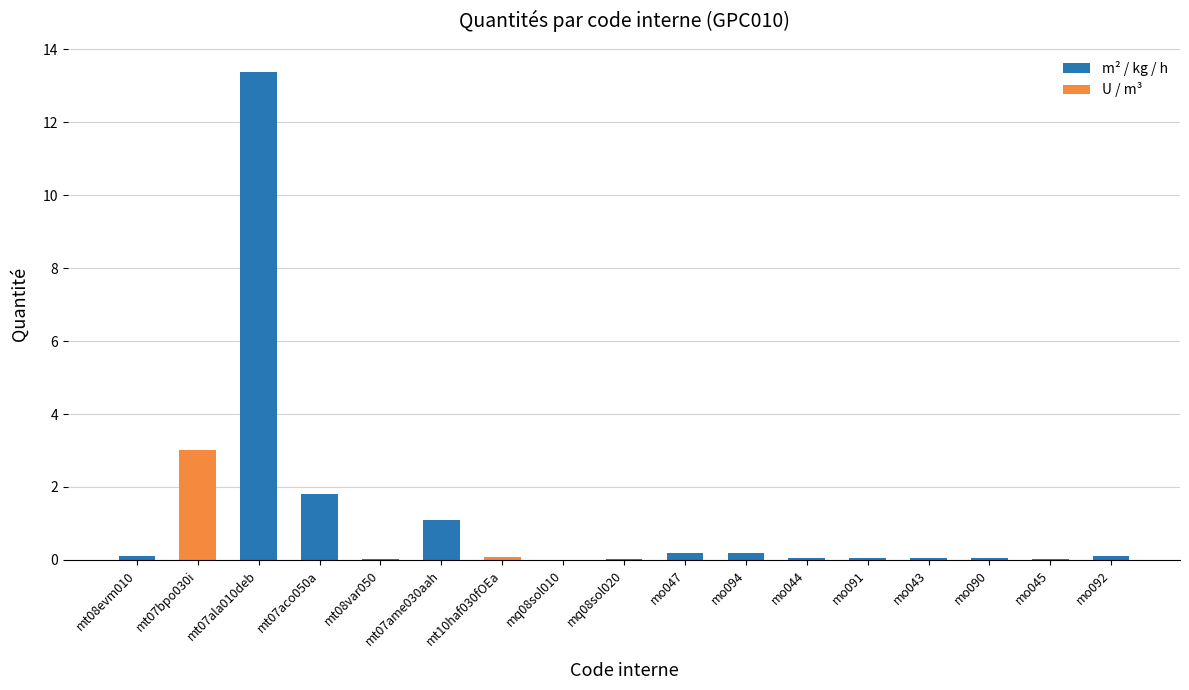

What is the maximum value shown in the chart?

13.4